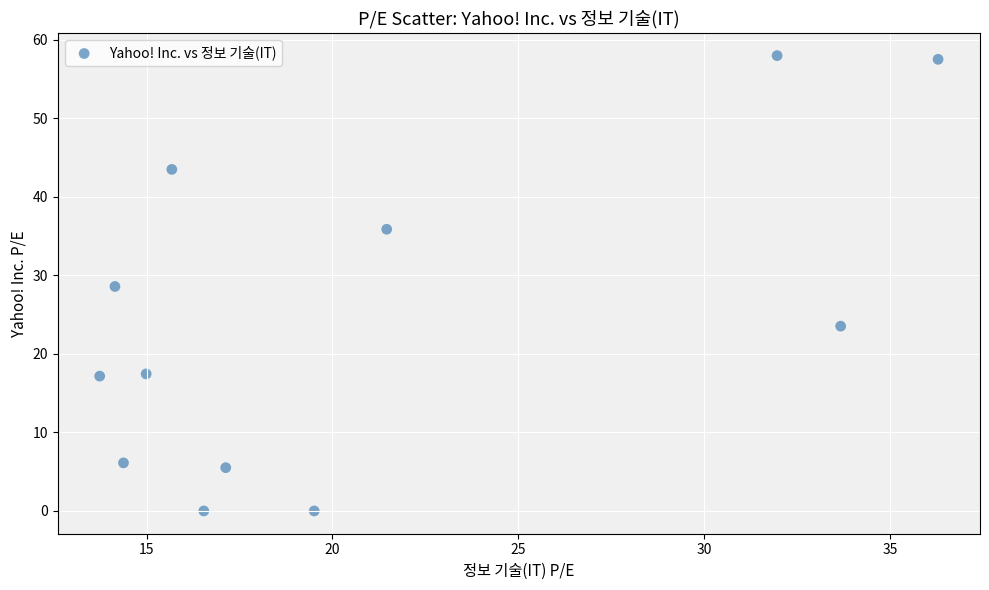

What is the average X value?

20.8